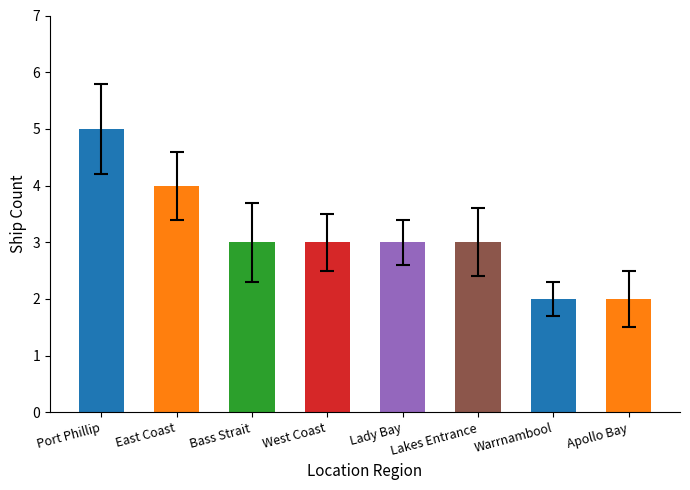

What is the average value?

3